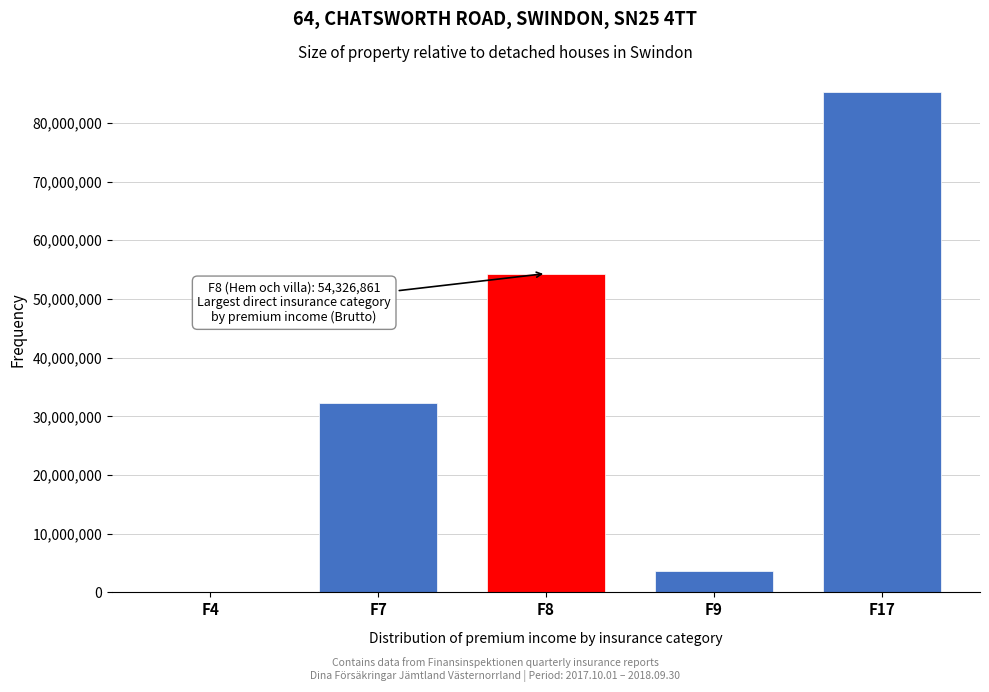

Reading right to left, transcribe all the data shown in this chart.

F17=85257718	F9=3704386	F8=54326861	F7=32319124	F4=15526